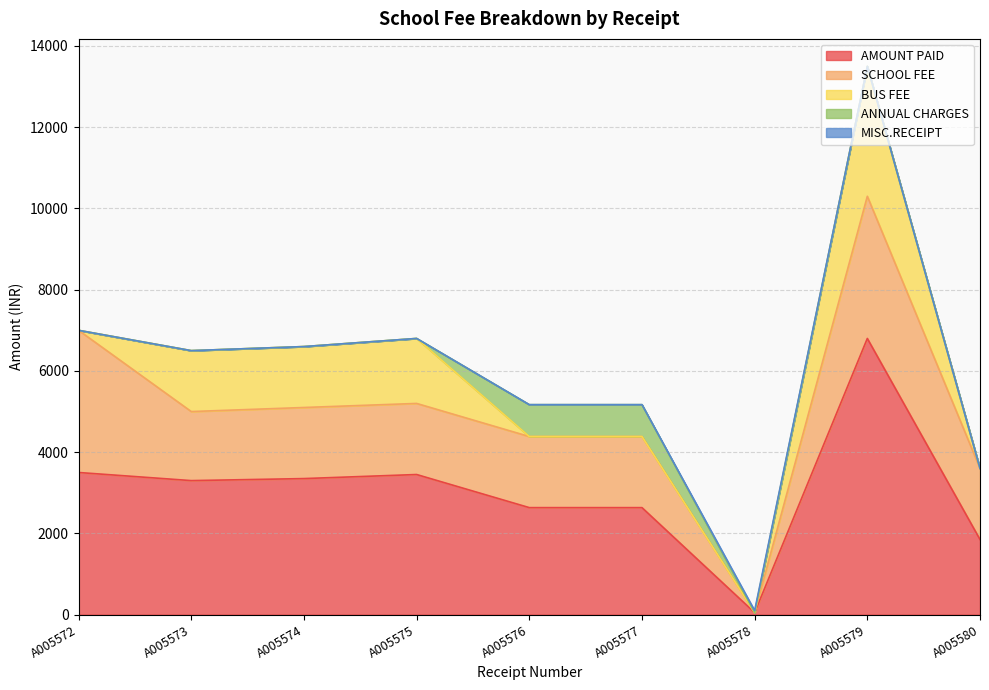

What is the difference between the second highest and minimum values in the ANNUAL CHARGES series?

785